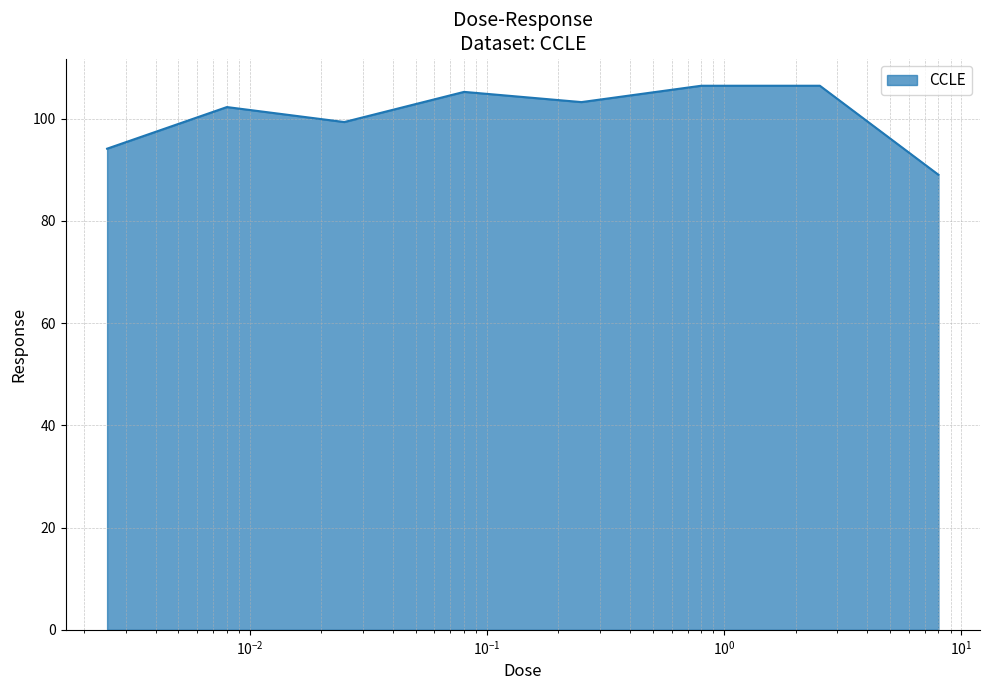

What is the minimum value shown in the chart?

89.0